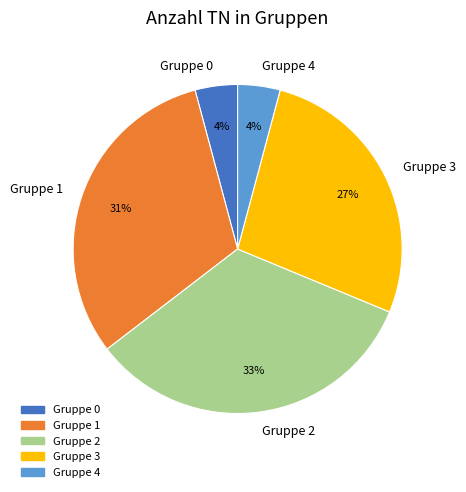

To the nearest percent, what is the difference between the largest and smallest slice percentages?

29%